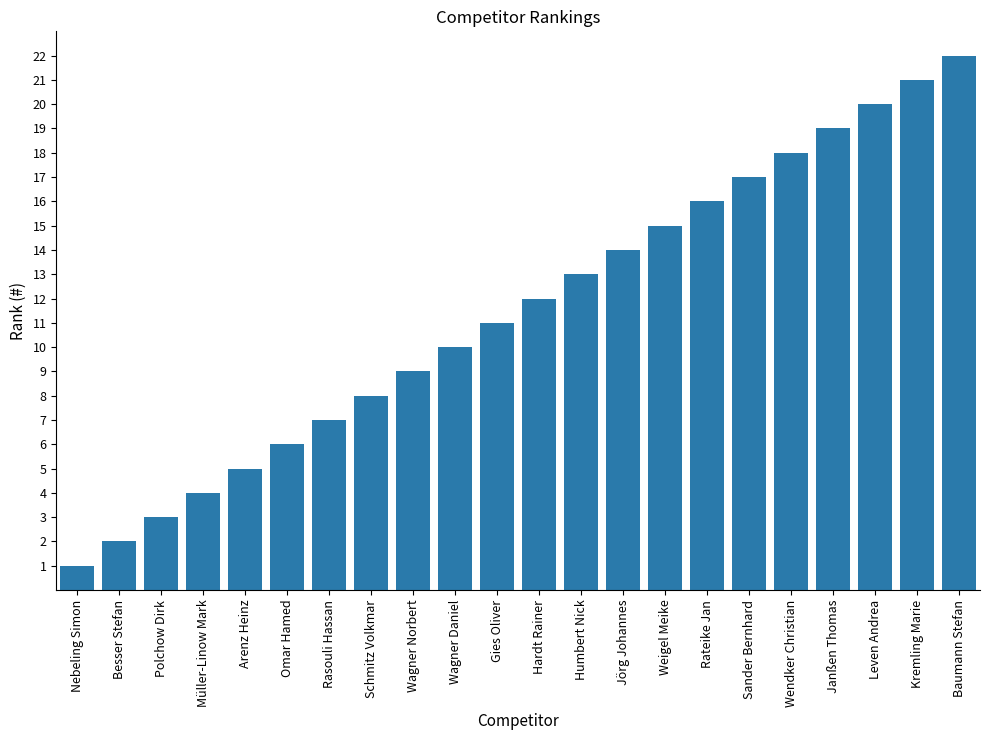

Rank the categories by value from lowest to highest.

Nebeling Simon, Besser Stefan, Polchow Dirk, Müller-Linow Mark, Arenz Heinz, Omar Hamed, Rasouli Hassan, Schmitz Volkmar, Wagner Norbert, Wagner Daniel, Gies Oliver, Hardt Rainer, Humbert Nick, Jörg Johannes, Weigel Meike, Rateike Jan, Sander Bernhard, Wendker Christian, Janßen Thomas, Leven Andrea, Kremling Marie, Baumann Stefan